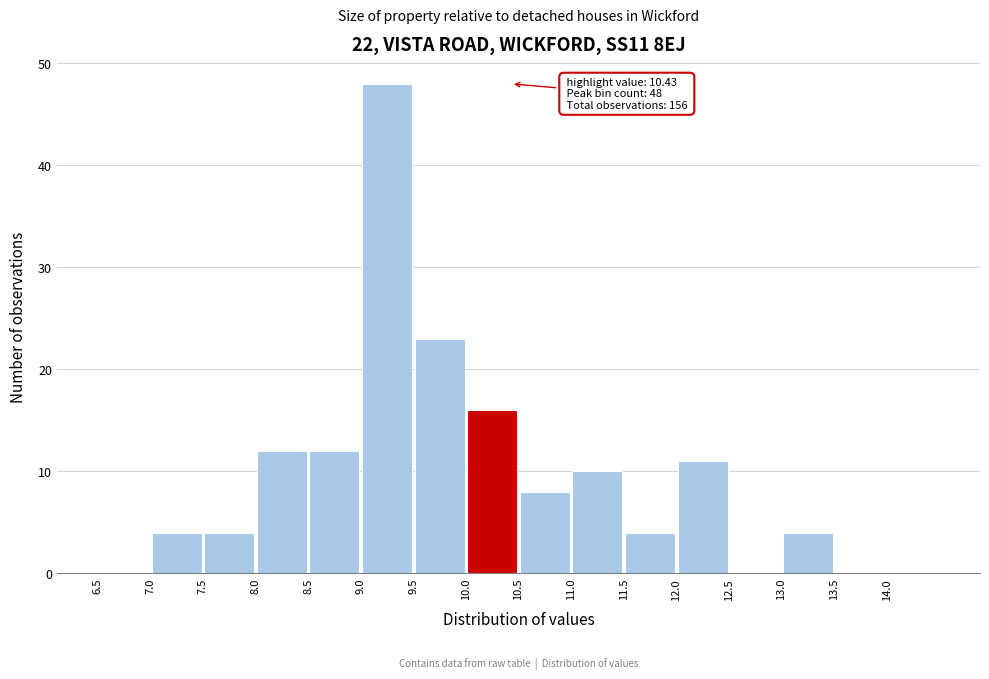

Which range on the x-axis has the tallest bar?

9.0 to 9.5